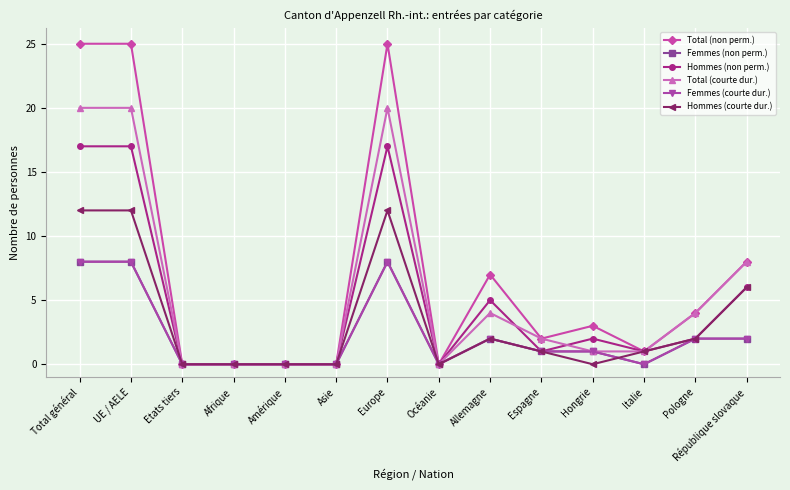

Is this an area chart (filled region under the line)?

No